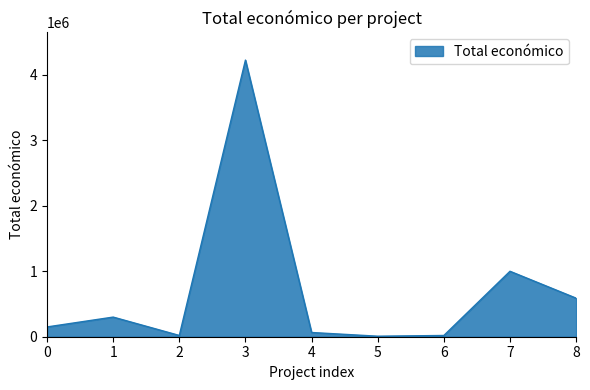

Count the number of categories in the chart.

9